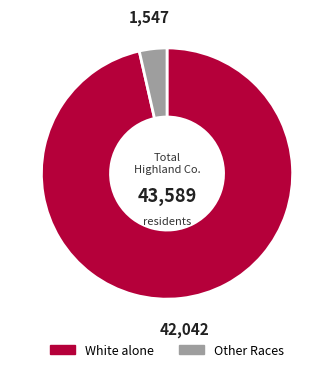

Which has a higher value, White alone or Other Races?

White alone